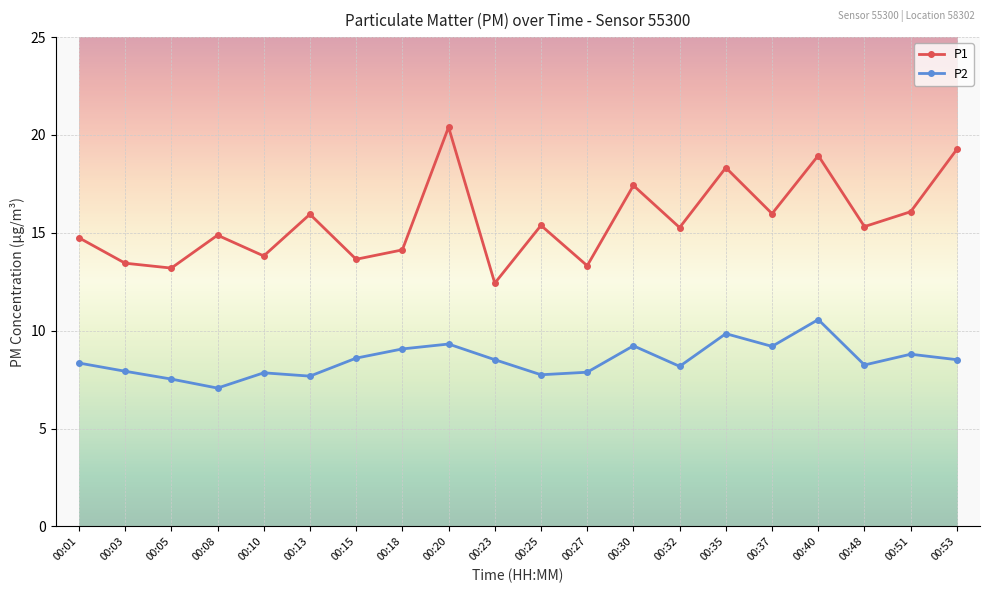

How many lines are shown in the chart?

2